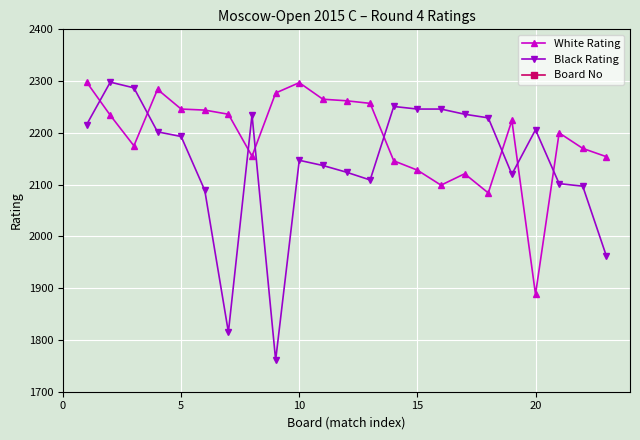

Does the chart display data point markers on the line(s)?

Yes